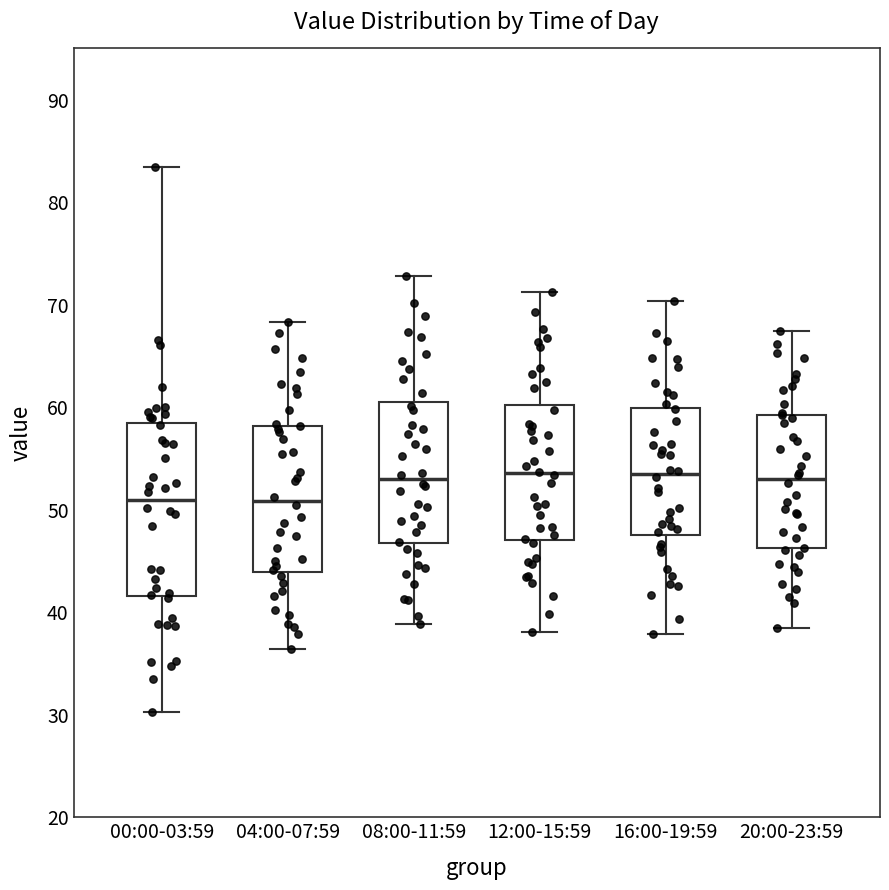

Reading left to right, transcribe this box plot: for each box, give where its median line is, the range the box spans, and where its two whiskers end, as read against the y-axis. The values are not printed on the chart, so give them approximately, as read against the axis.

00:00-03:59: median 51, box 42 to 58, whiskers 30 to 83
04:00-07:59: median 51, box 44 to 58, whiskers 36 to 68
08:00-11:59: median 53, box 47 to 60, whiskers 39 to 73
12:00-15:59: median 54, box 47 to 60, whiskers 38 to 71
16:00-19:59: median 54, box 48 to 60, whiskers 38 to 70
20:00-23:59: median 53, box 46 to 59, whiskers 39 to 67